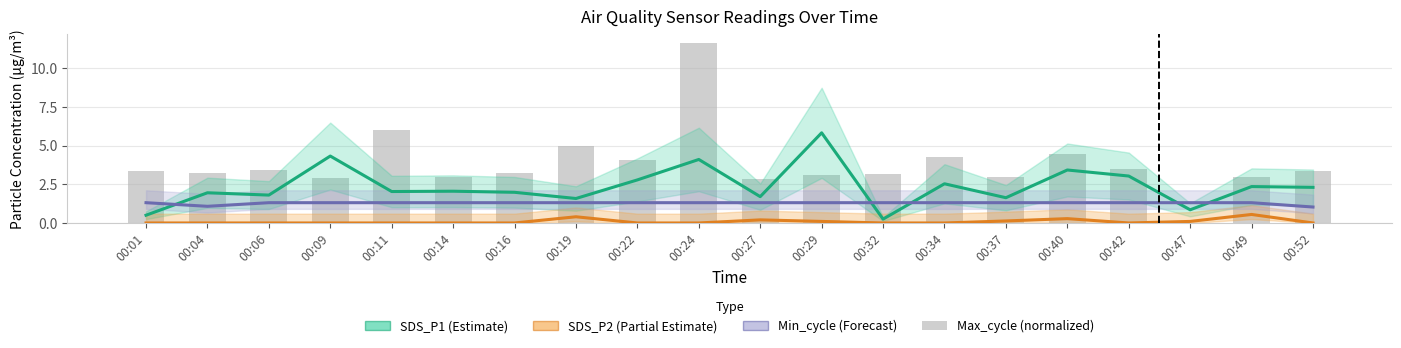

At how many categories does at least one series exceed 0?

20